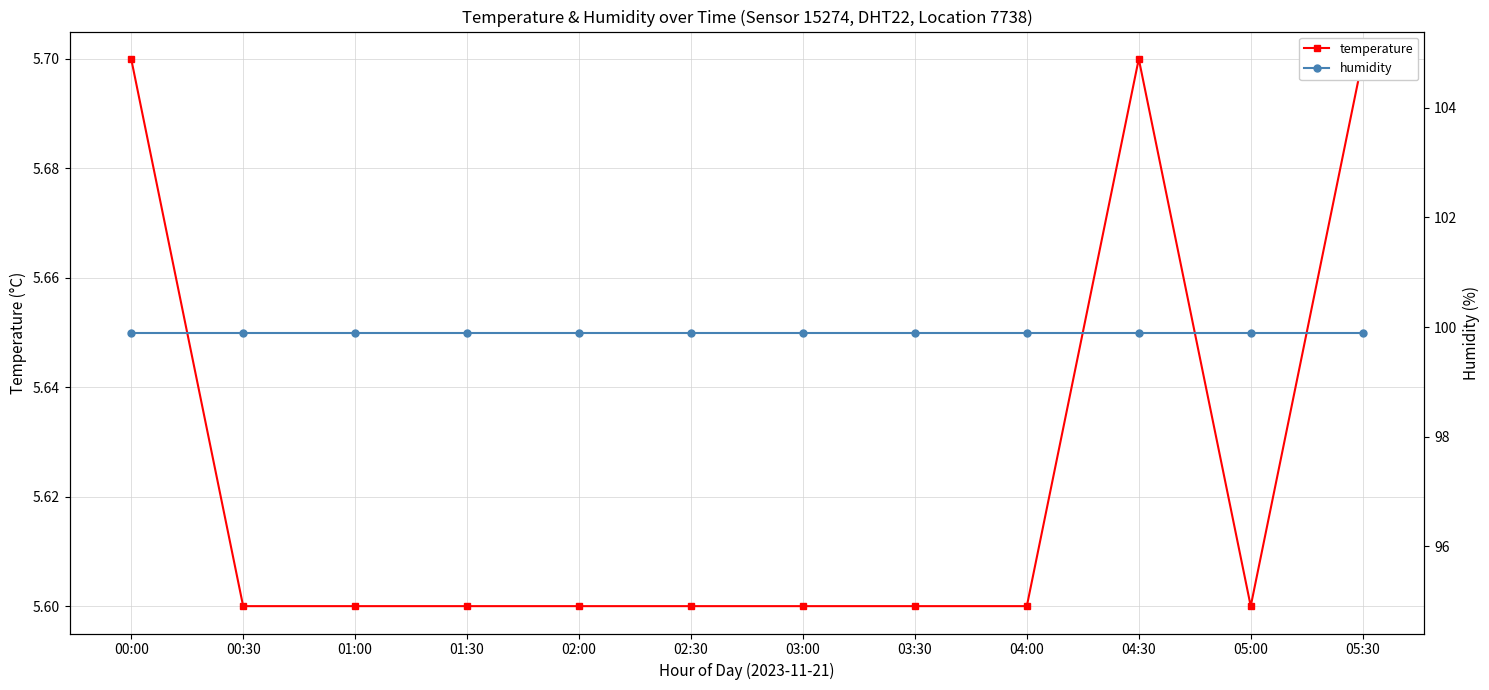

Between 04:00 and 00:30, which is larger?

04:00